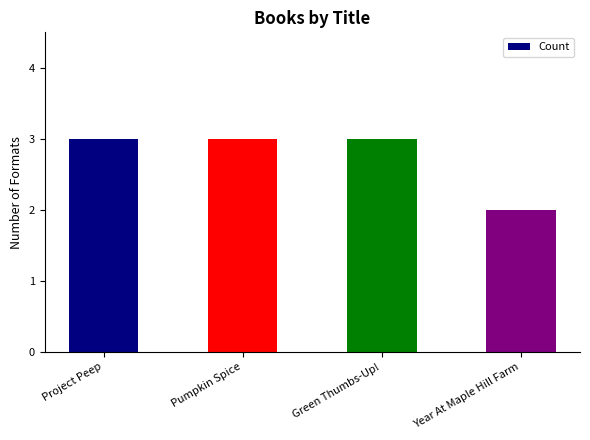

True or false: the data shows 4 at Green Thumbs-Up!.

False